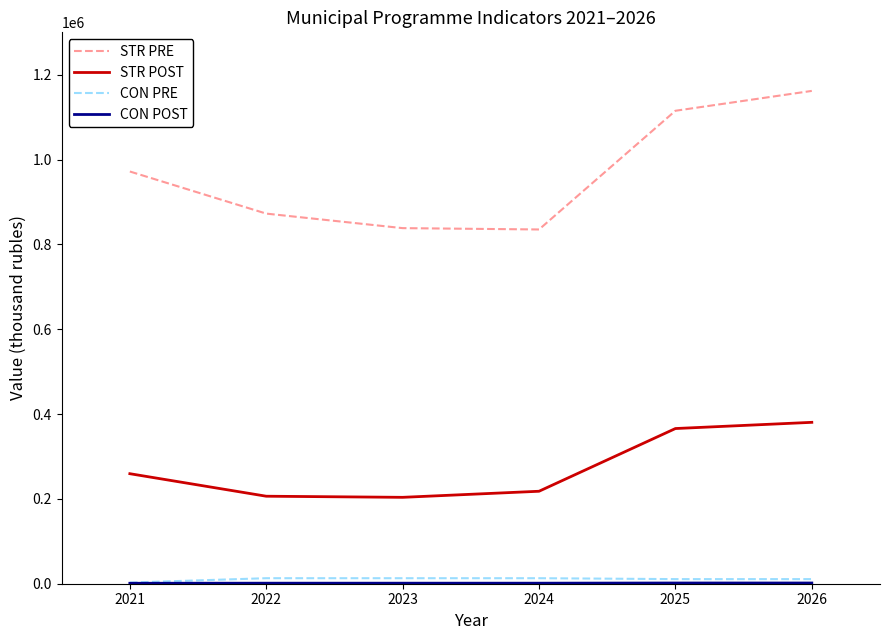

What is the maximum value for STR POST?

380505.8